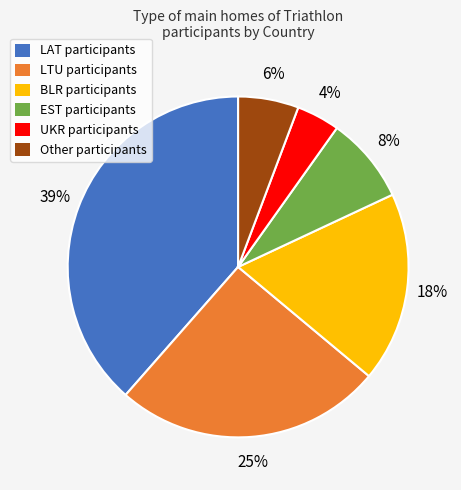

Which slice is the largest?

LAT